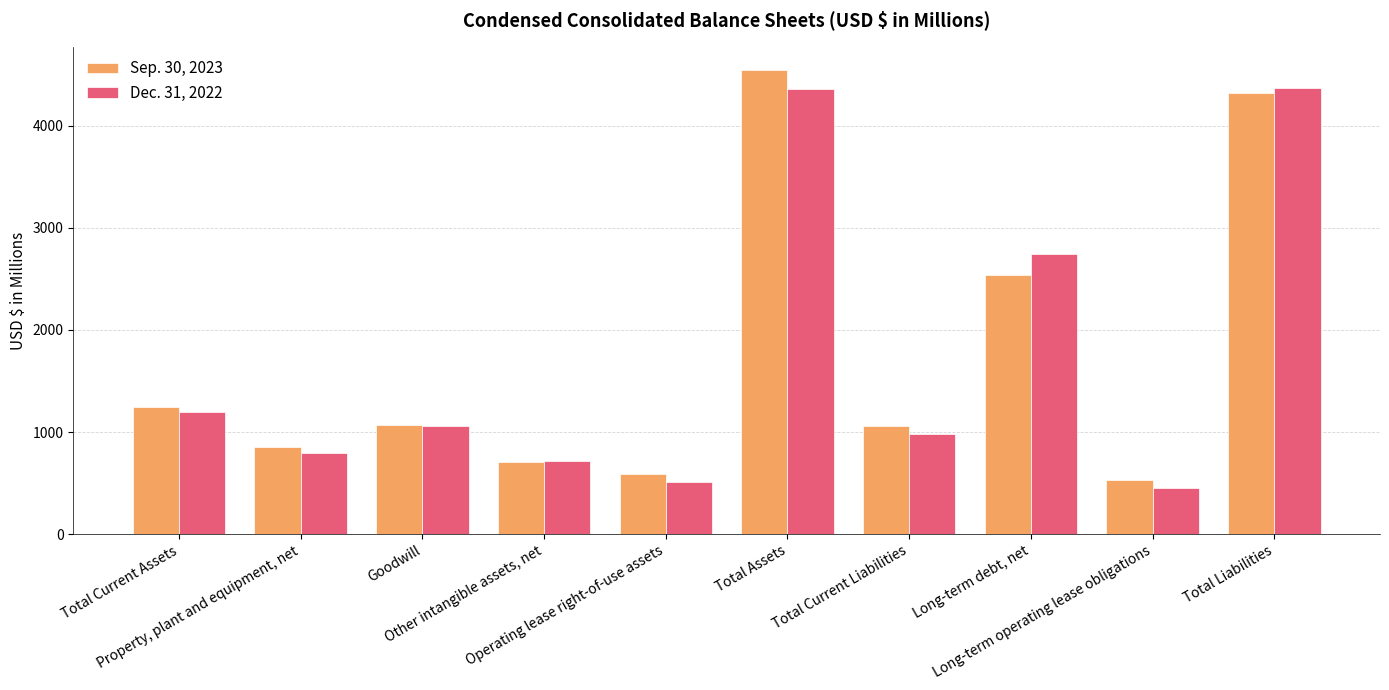

Is it true that Sep. 30, 2023 equals 6843.6 at Total Liabilities?

False